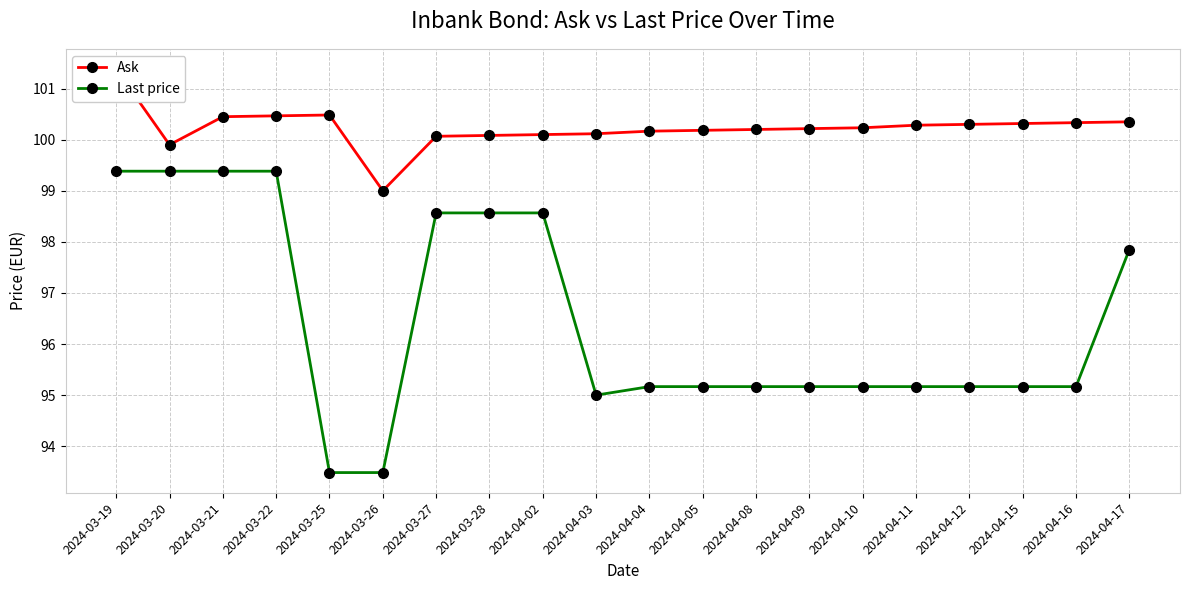

List the labels in order of Ask value, smallest first.

2024-03-26, 2024-03-20, 2024-03-27, 2024-03-28, 2024-04-02, 2024-04-03, 2024-04-04, 2024-04-05, 2024-04-08, 2024-04-09, 2024-04-10, 2024-04-11, 2024-04-12, 2024-04-15, 2024-04-16, 2024-04-17, 2024-03-21, 2024-03-22, 2024-03-25, 2024-03-19